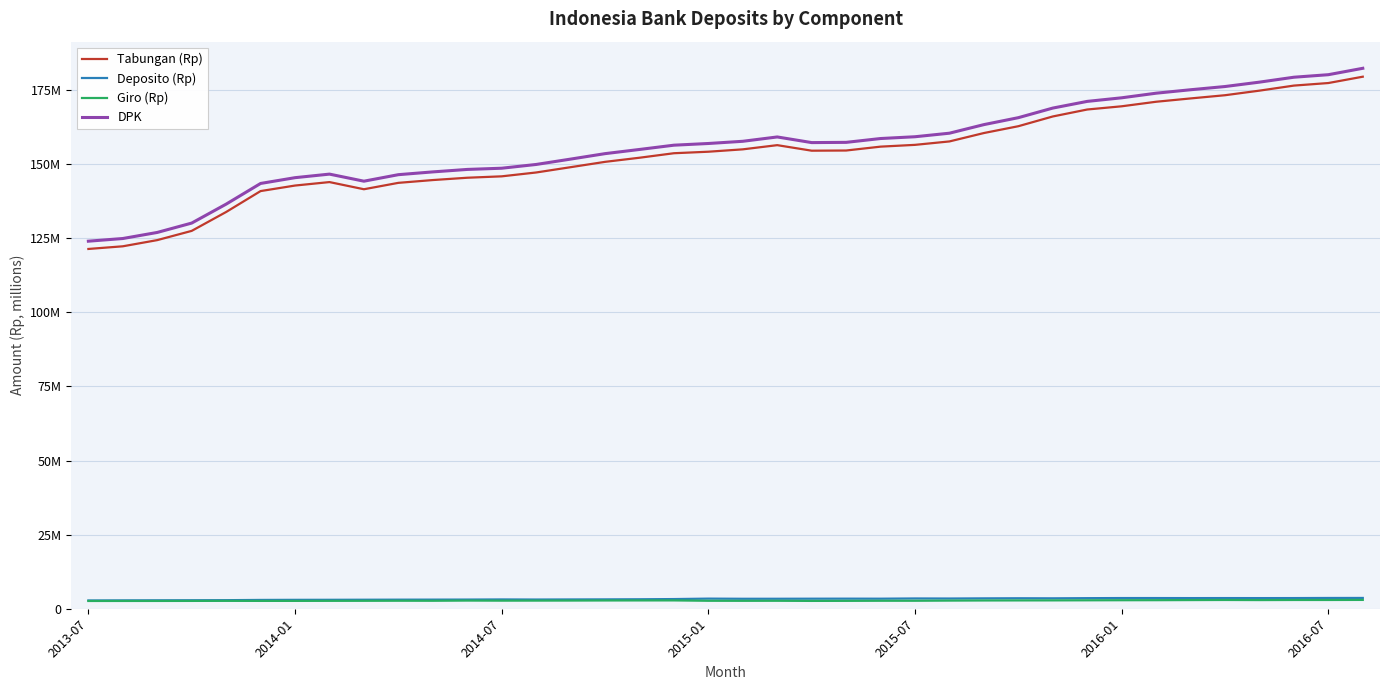

True or false: Deposito (Rp) has more than 1 interior local peaks.

True